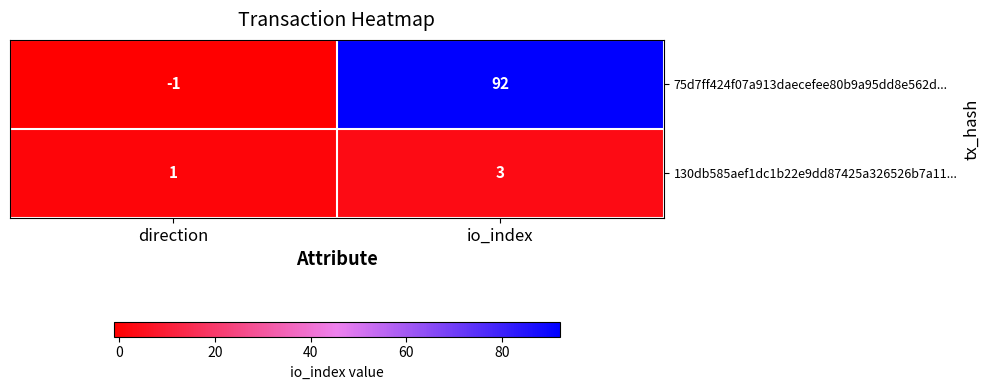

What is the sum of the 130db585aef1dc1b22e9dd87425a326526b7a11... values at direction and io_index?

4